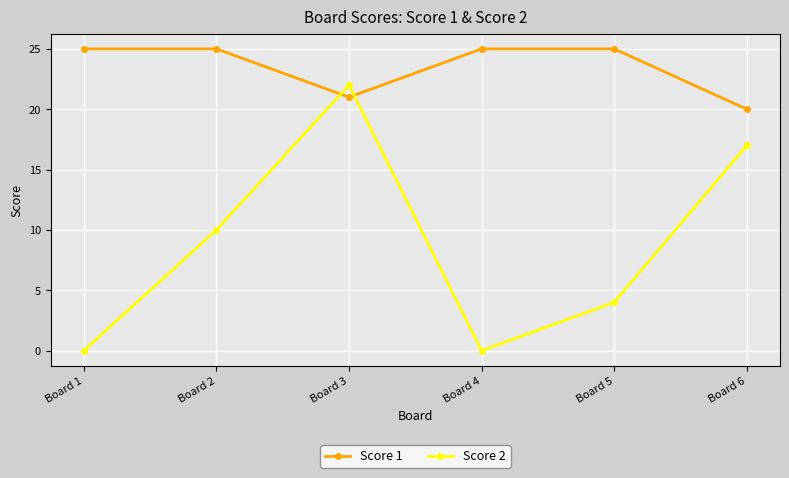

How many Score 1 values are between 21 and 25?

5